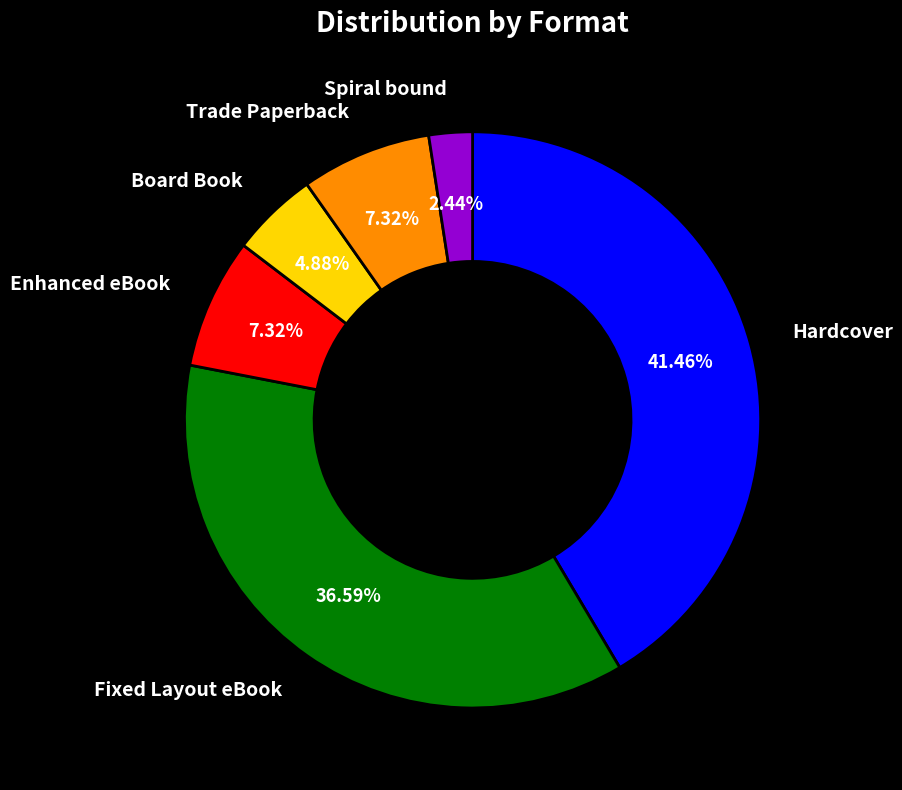

Is Enhanced eBook the majority of the pie?

No